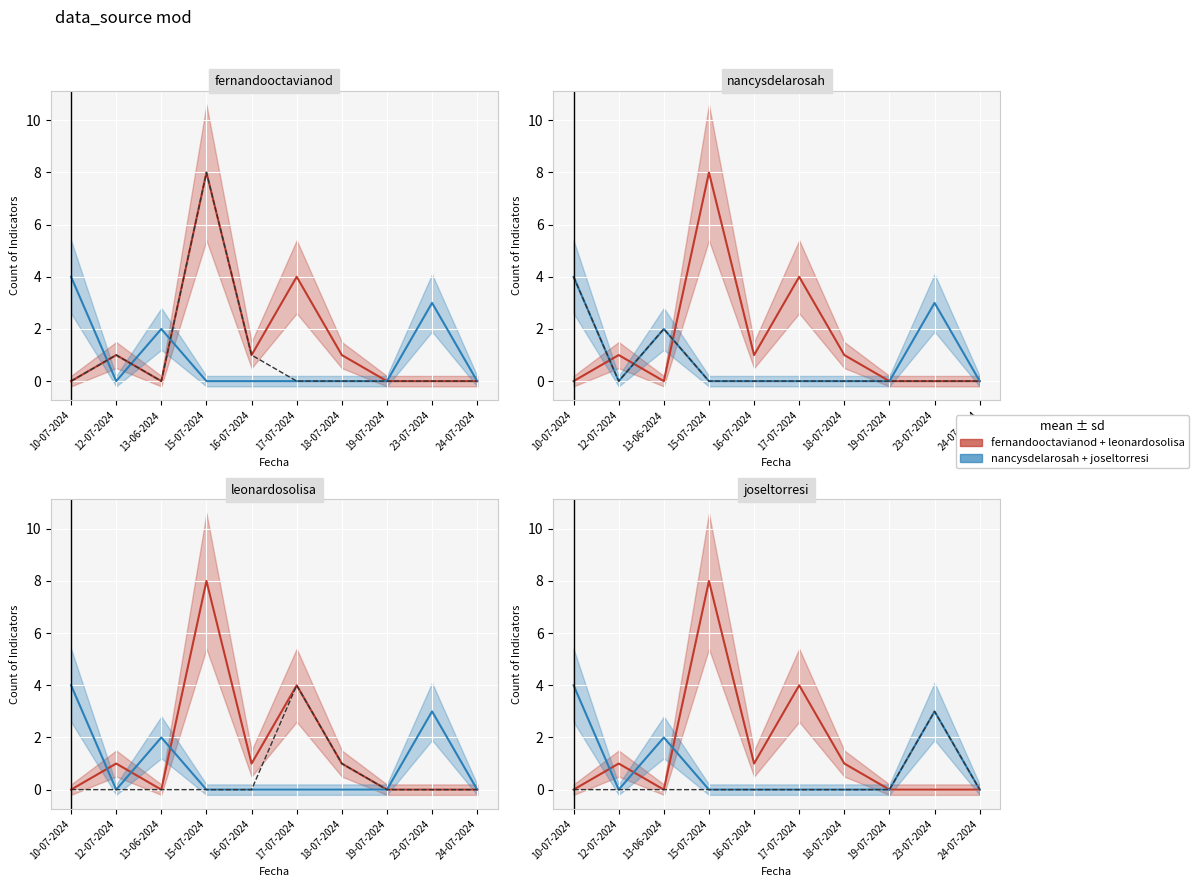

At which category is the sum across all series the highest?

15-07-2024